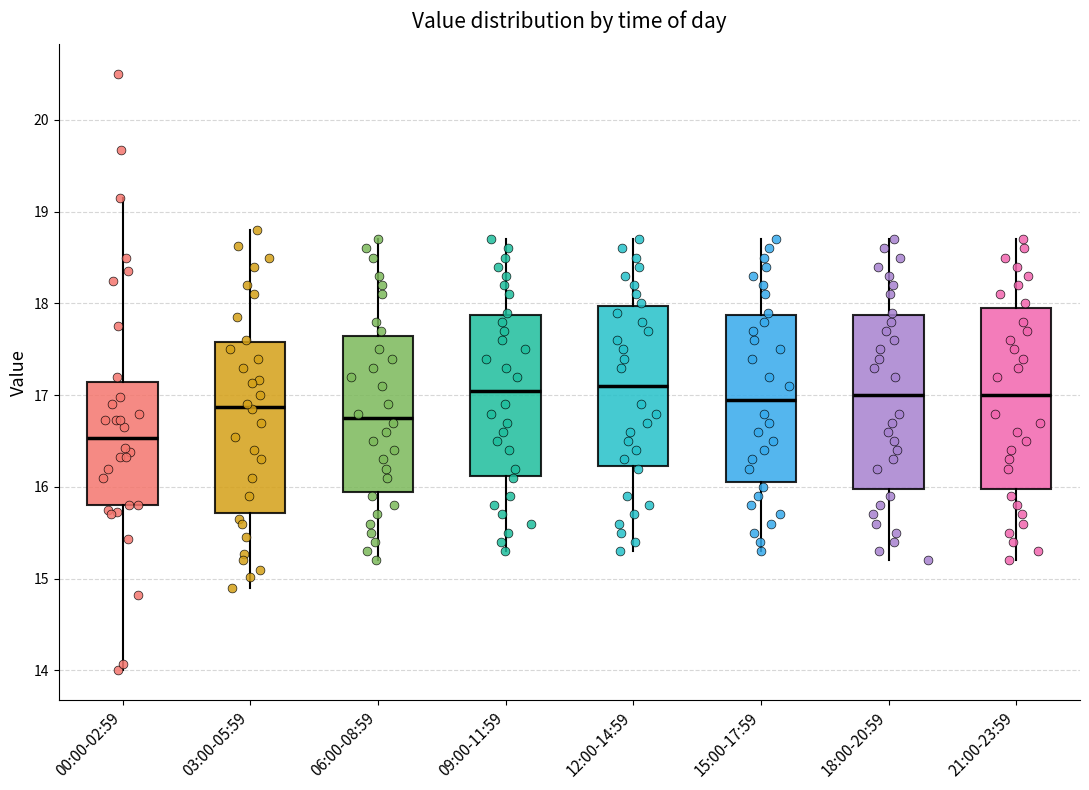

Where does the median line of the box for 09:00-11:59 sit on the y-axis? The values are not printed on the chart, so give them approximately, as read against the axis.

17.1